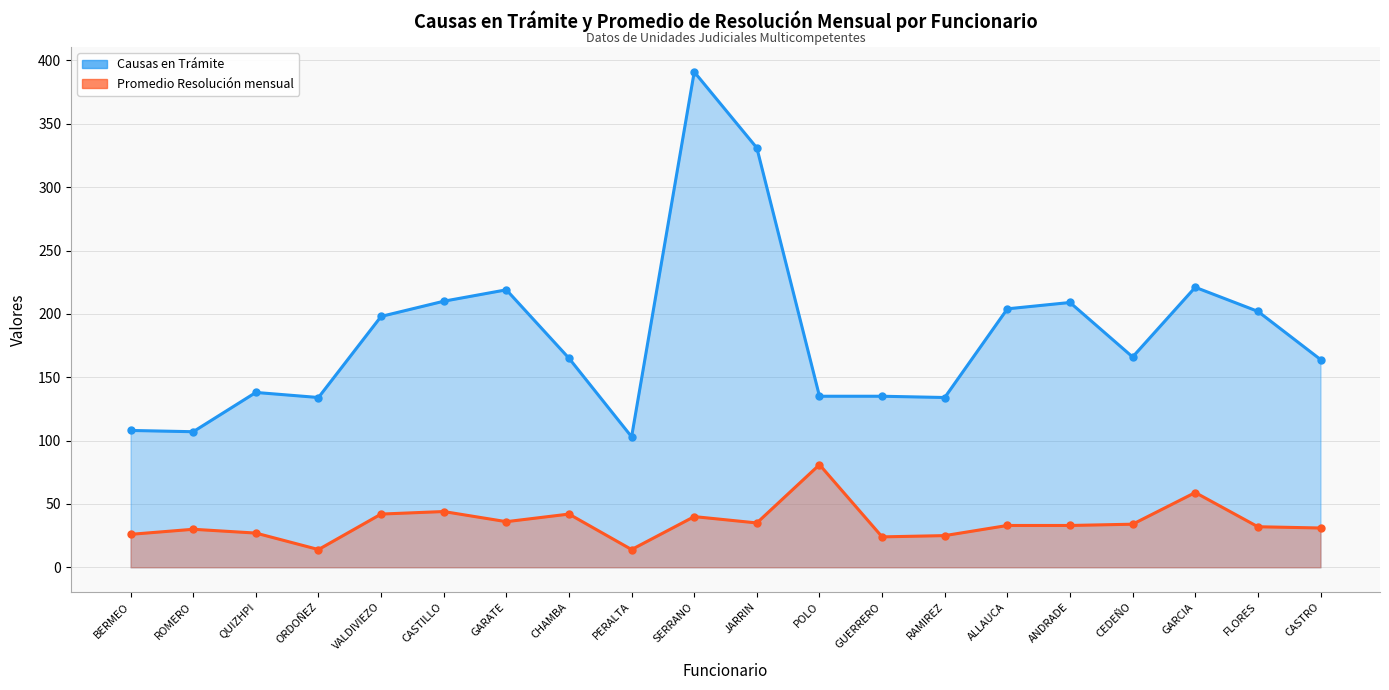

How many data points in Causas en Trámite are above 166?

9